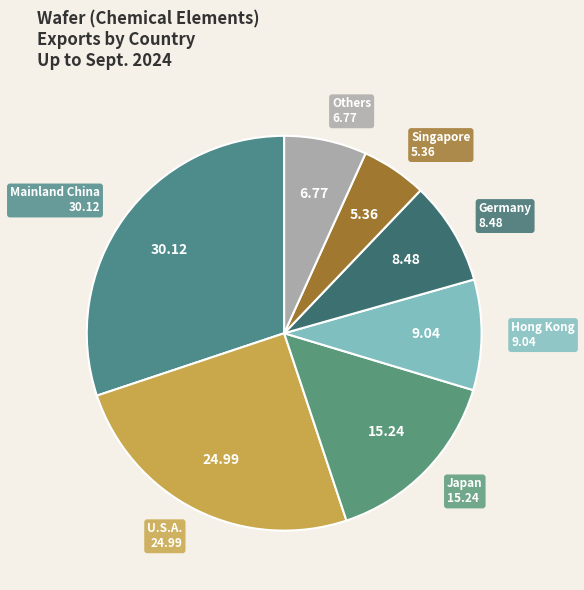

How many slices are in this pie chart?

7